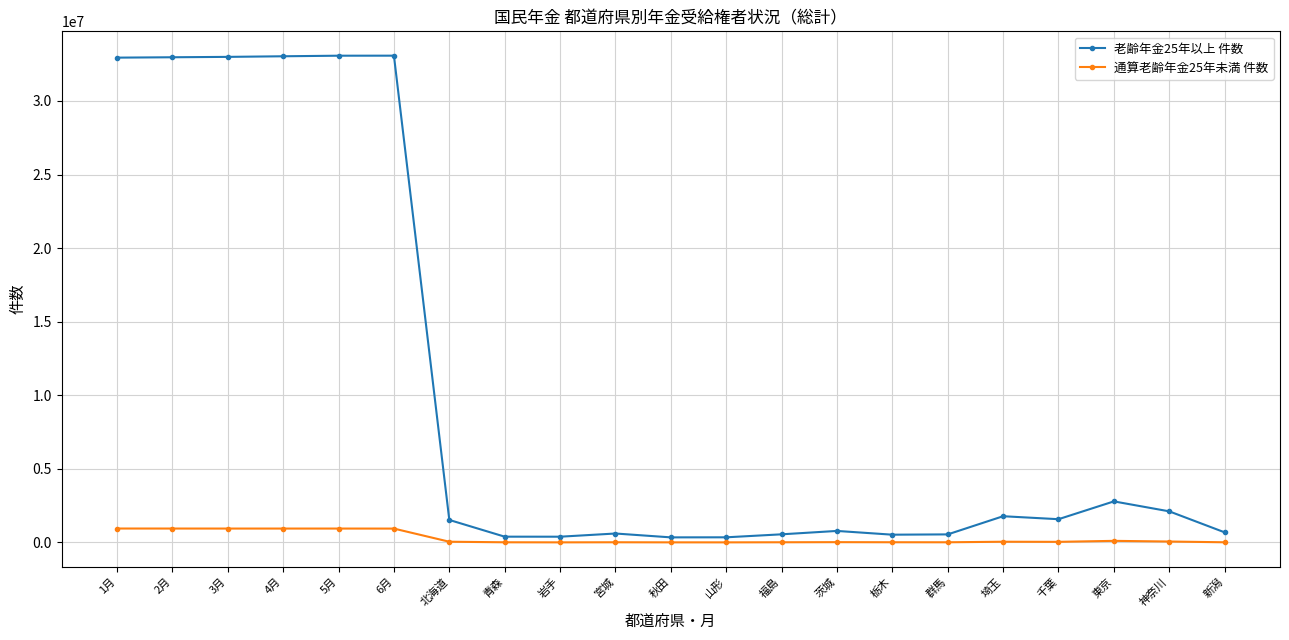

What are all the series names shown in the legend?

老齢年金25年以上 件数, 通算老齢年金25年未満 件数